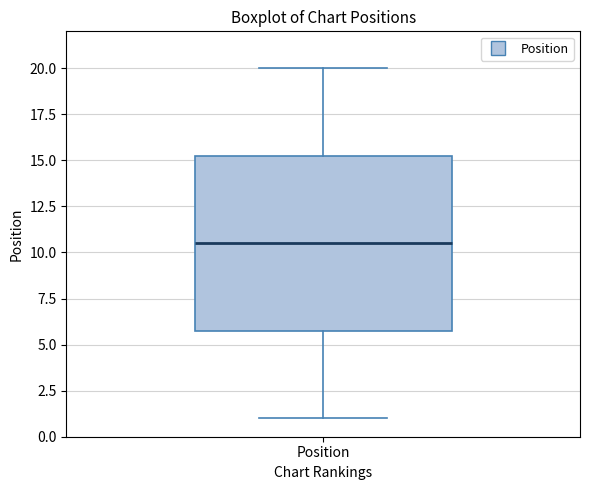

Transcribe this box plot: give where the median line is, the range the box spans, and where the two whiskers end, as read against the y-axis. The values are not printed on the chart, so give them approximately, as read against the axis.

median 10.5, box 6.0 to 15.5, whiskers 1.0 to 20.0